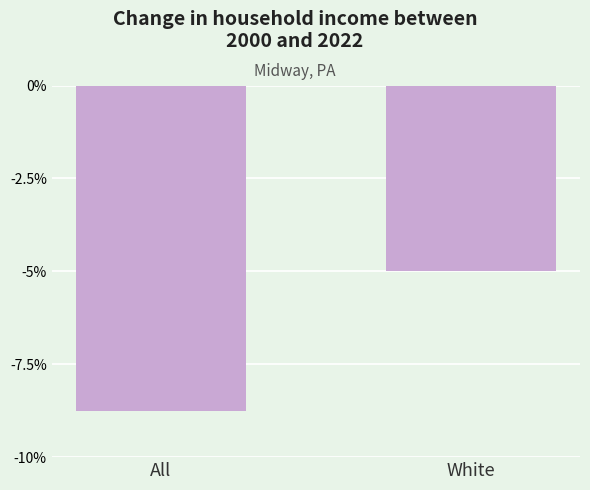

What is the label of the 1st bar from the left?

All